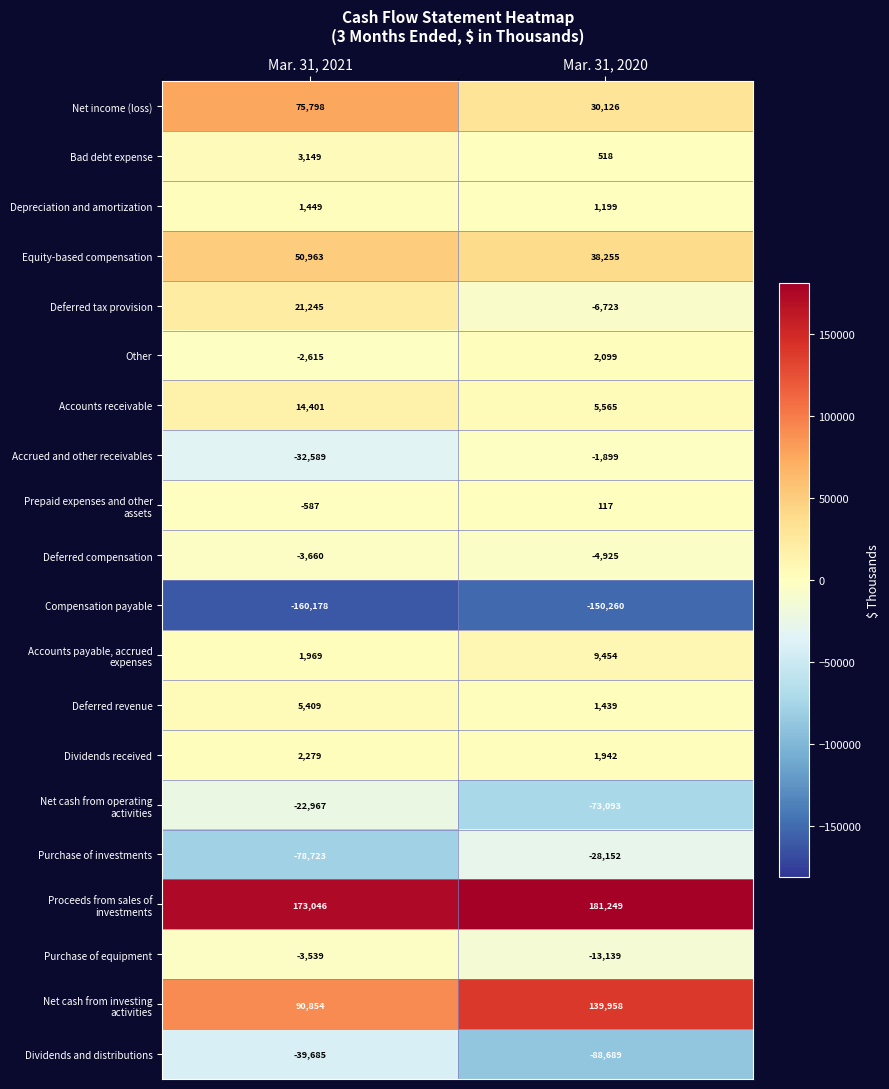

Is it true that Purchase of equipment equals -1701 at Mar. 31, 2021?

False